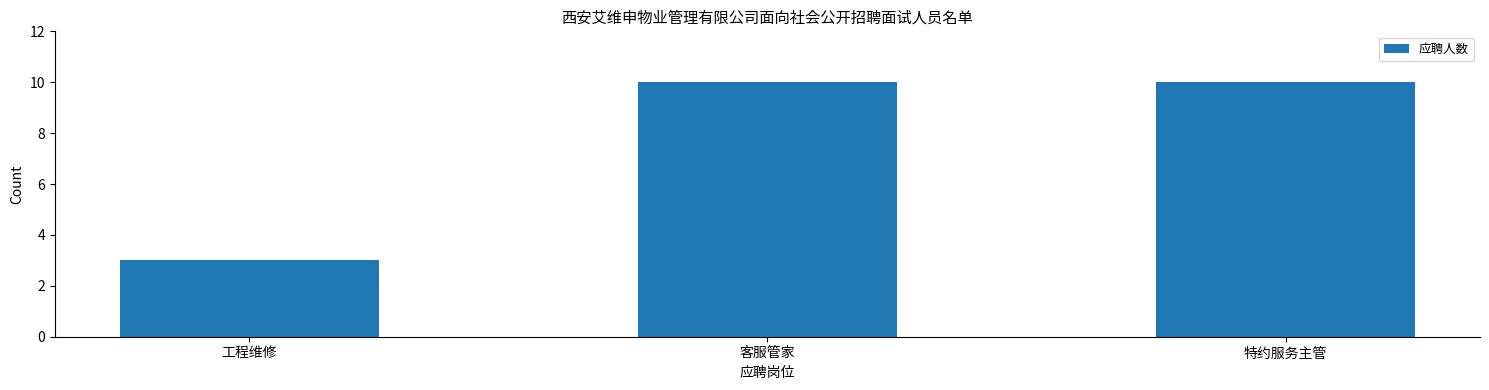

Reading right to left, what are all the values shown in this chart?

10	10	3